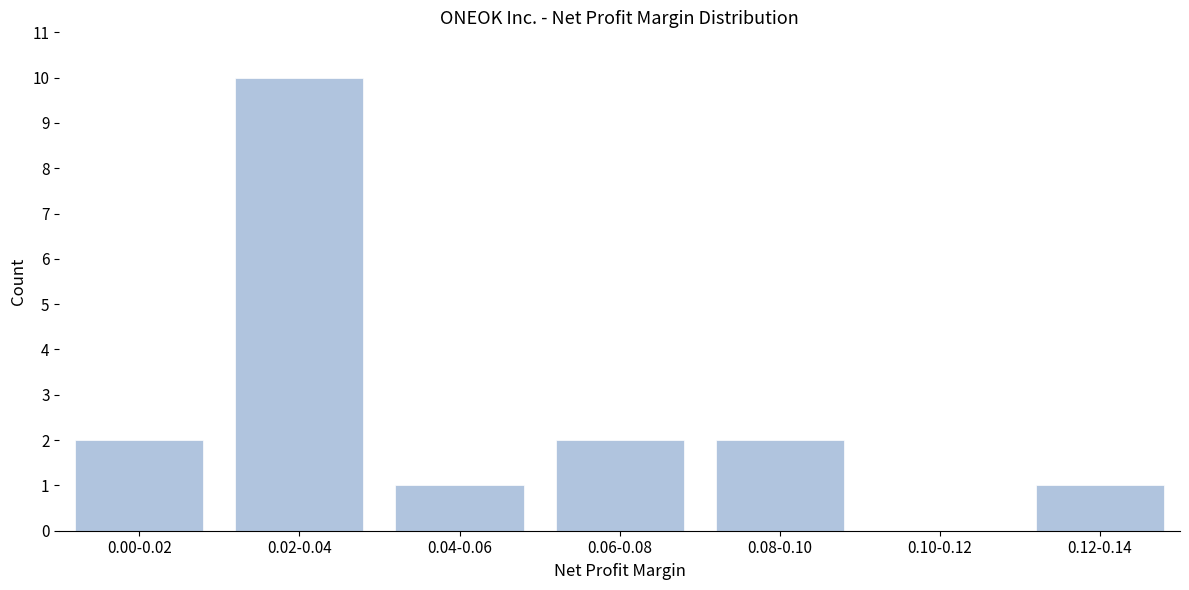

Reading left to right, what are all the values shown in this chart?

0.00-0.02=2	0.02-0.04=10	0.04-0.06=1	0.06-0.08=2	0.08-0.10=2	0.10-0.12=0	0.12-0.14=1